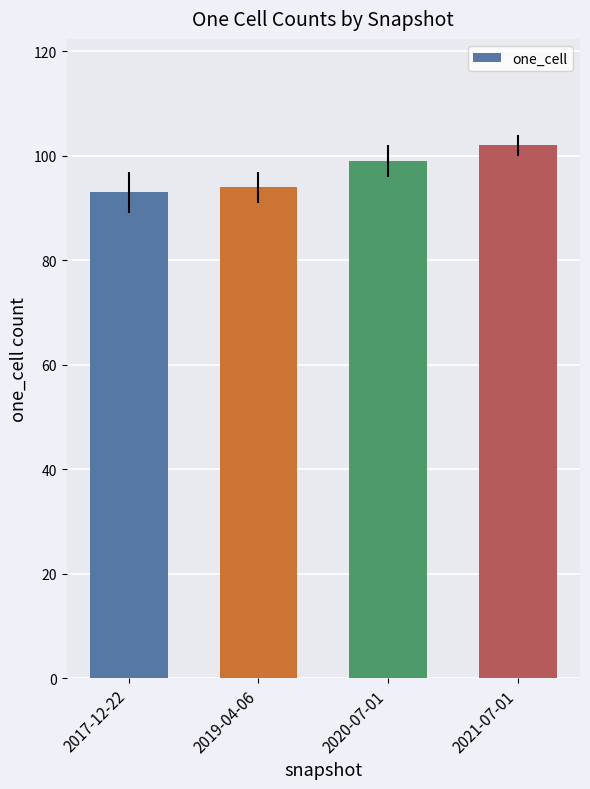

Reading left to right, transcribe all the data shown in this chart.

2017-12-22=93	2019-04-06=94	2020-07-01=99	2021-07-01=102